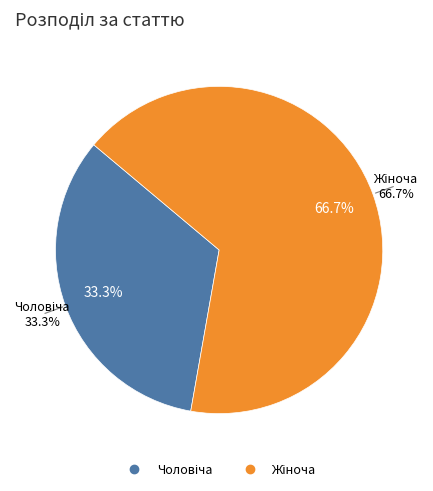

What is the change in value from Чоловіча to Жіноча?

+1